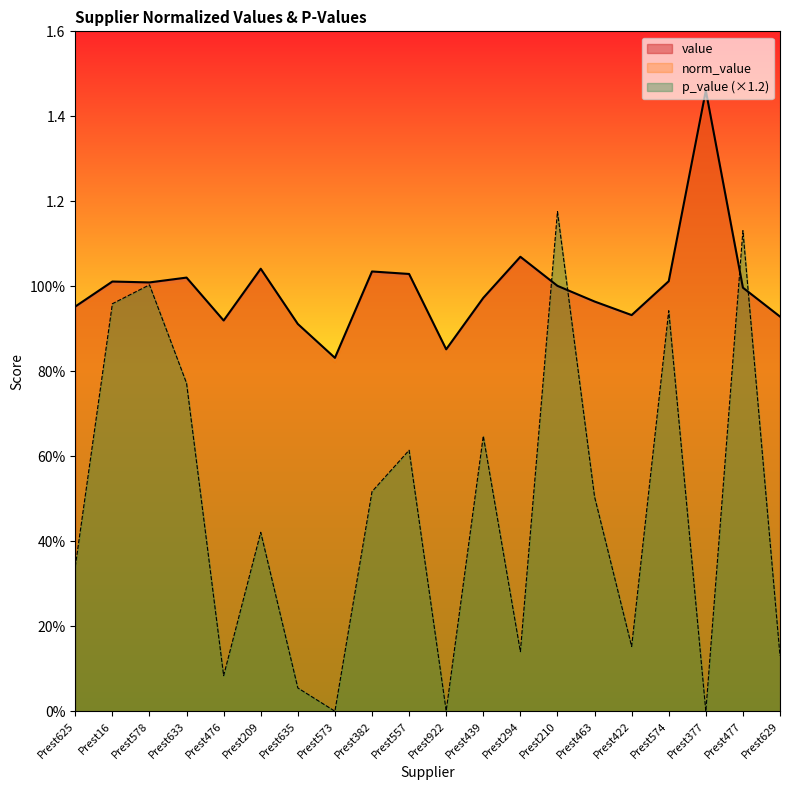

What is the sum of the value values at Prest629 and Prest922?

1.8